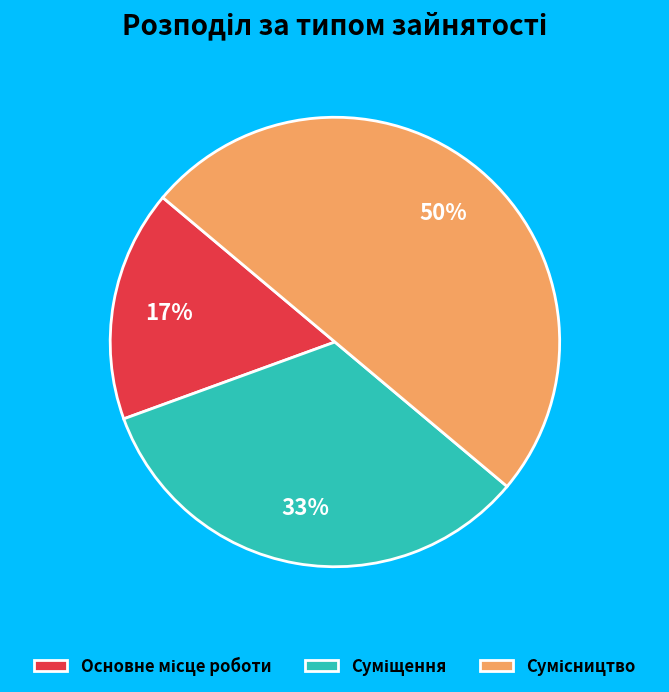

To the nearest percent, what is the average slice percentage?

33%